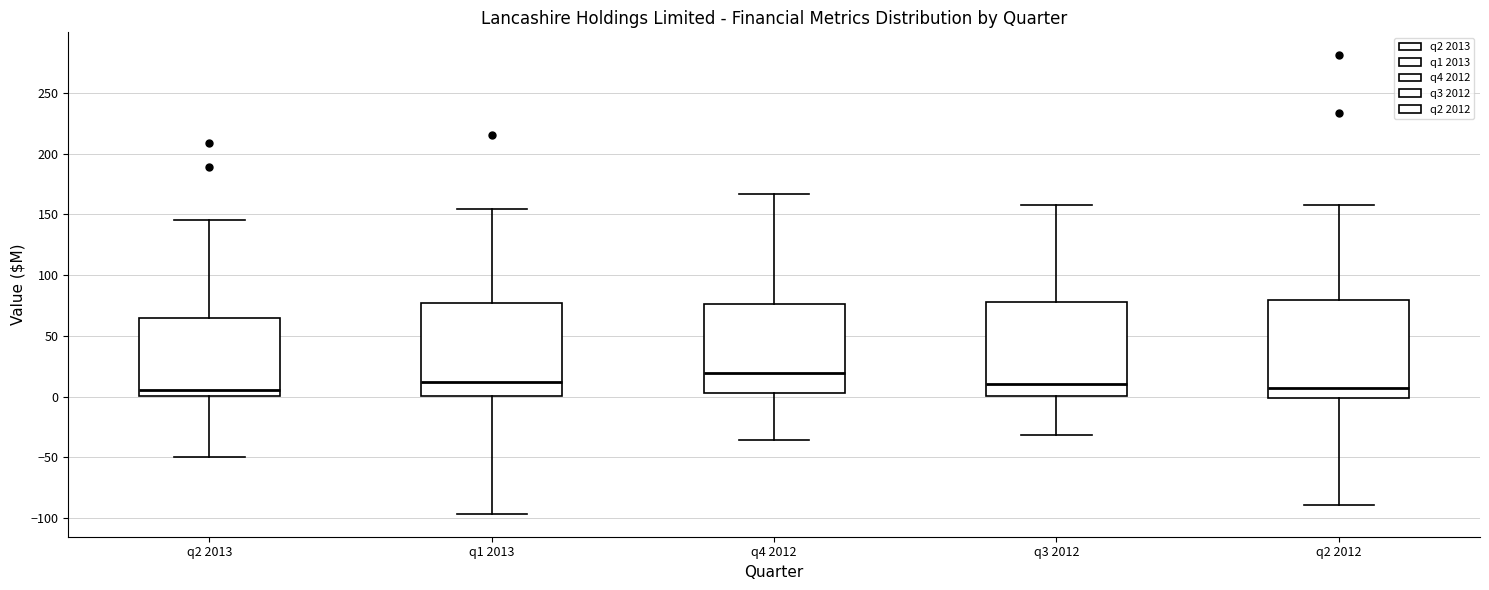

Where is the upper edge of the box for q3 2012 on the y-axis? The values are not printed on the chart, so give them approximately, as read against the axis.

80